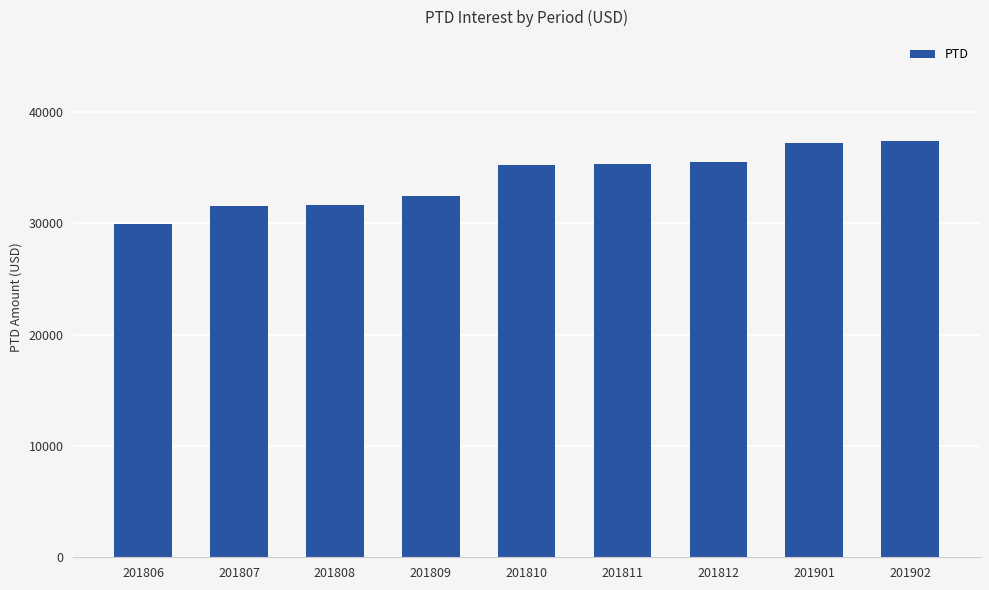

The value at 201812 is 9598.1. True or false?

False